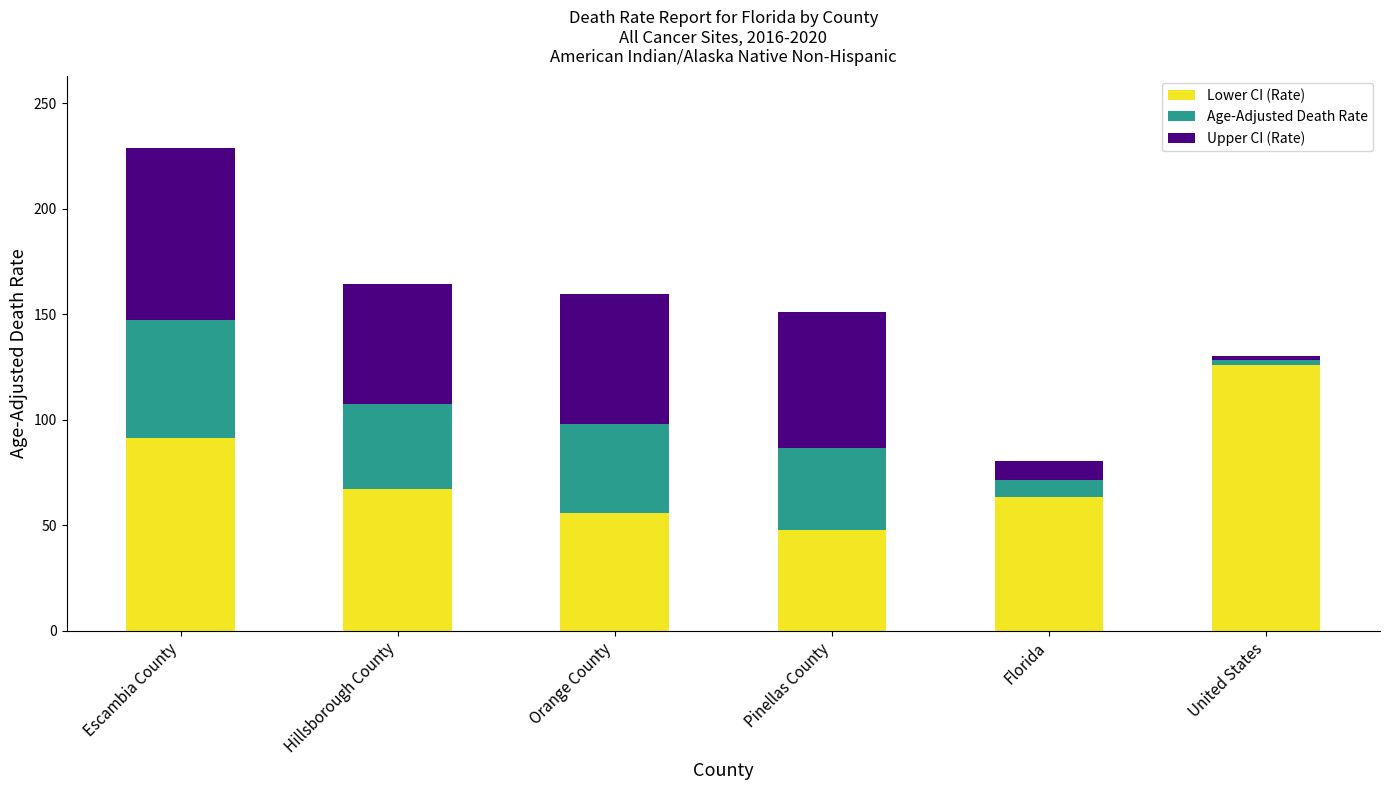

What is the minimum value for Lower CI (Rate)?

47.6